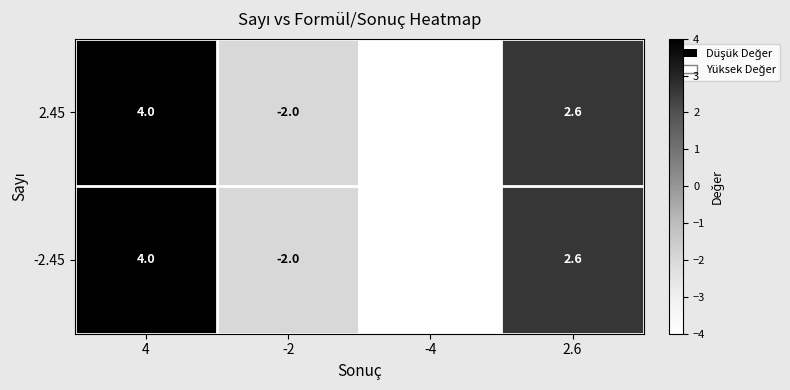

What is the sum of all 2.45 values?

0.6